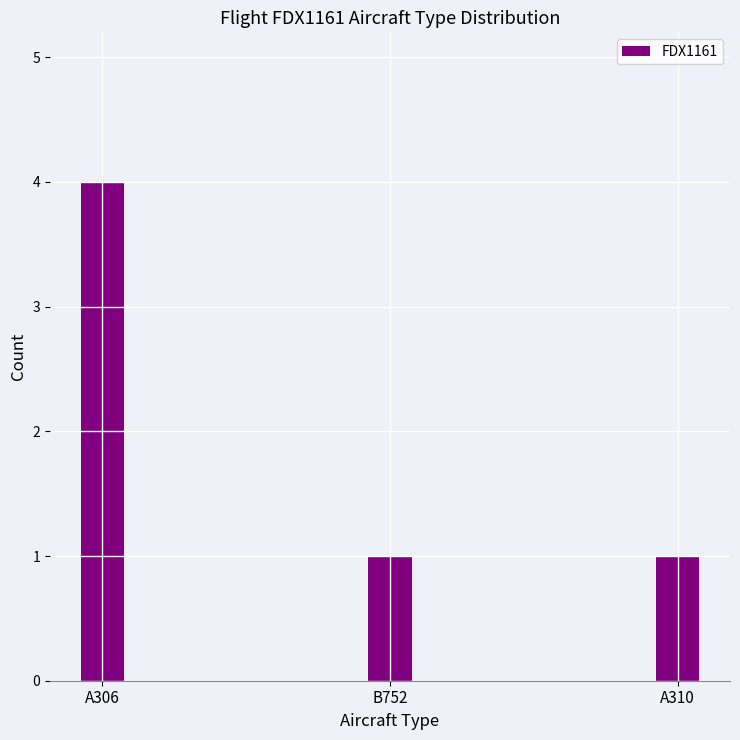

Are the bars grouped side by side (vs. stacked)?

No